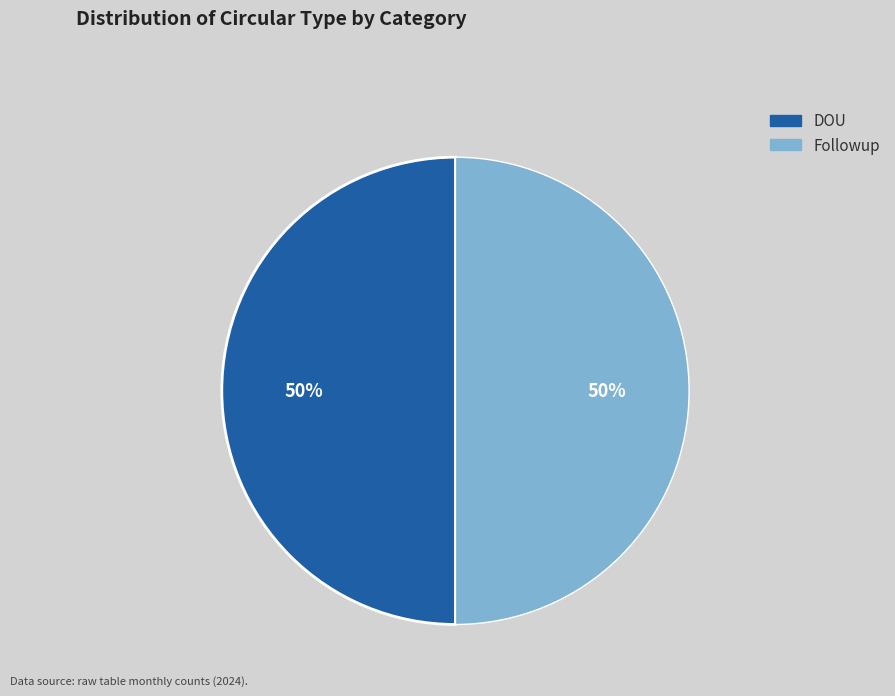

To the nearest percent, what is the average slice percentage?

50%